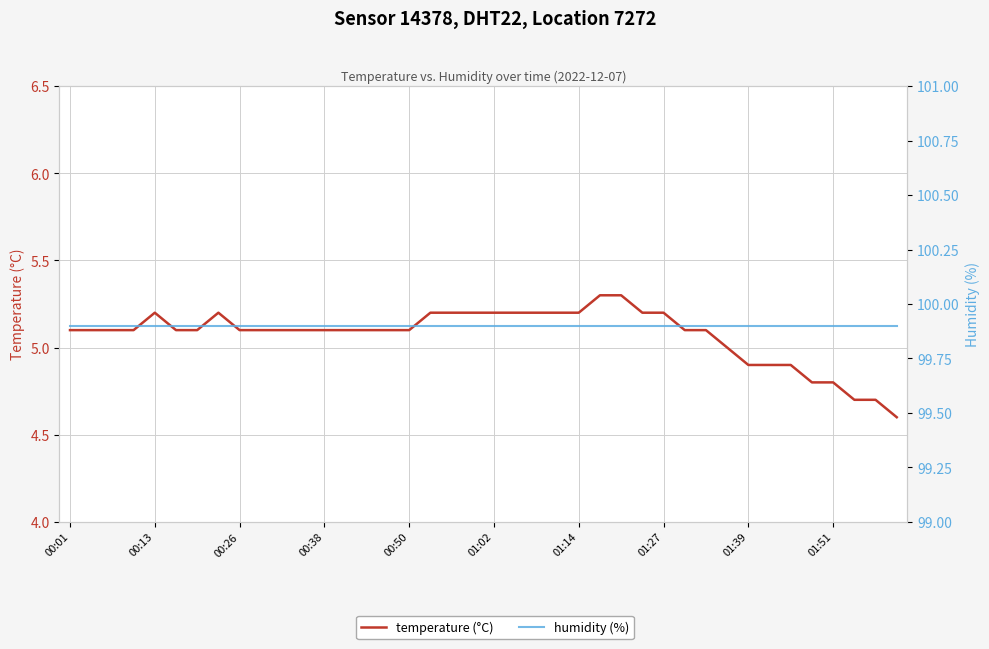

The temperature (°C) series shows 5.1 at 11. True or false?

True